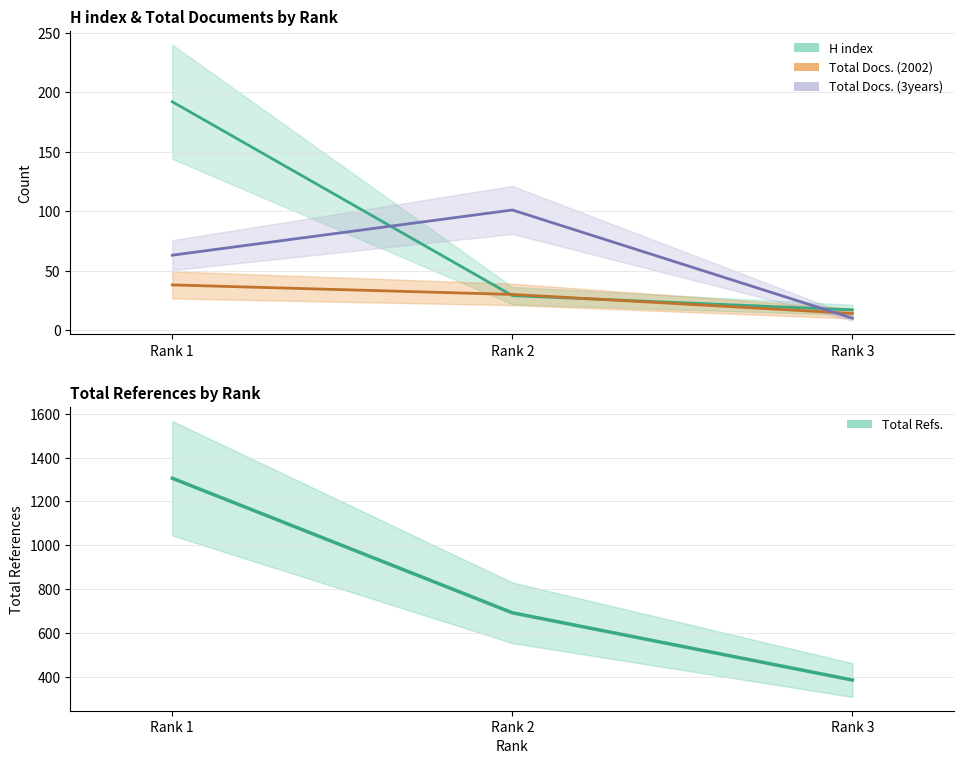

What is the total value across all series at Rank 3?

426